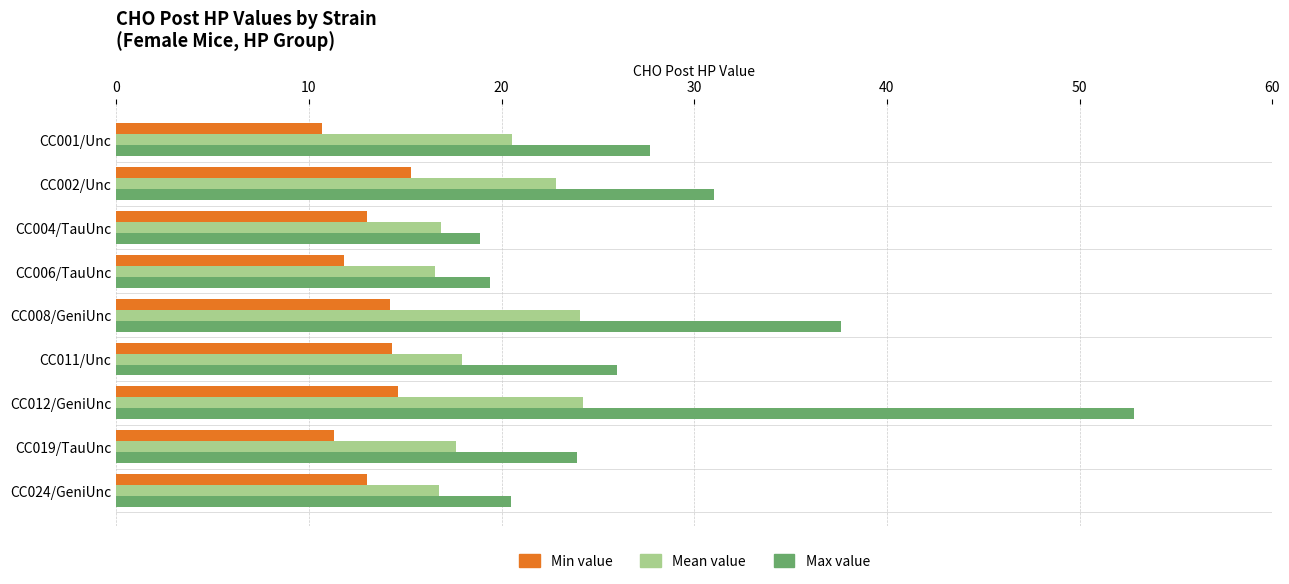

Which series has the widest spread of values?

Max value